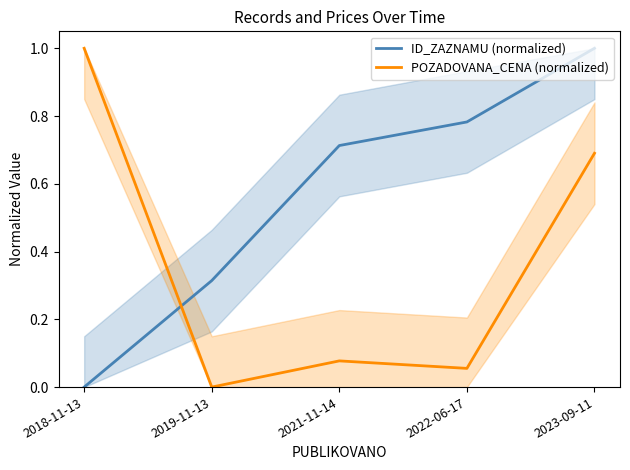

What is the sum of all ID_ZAZNAMU (normalized) values?

2.8